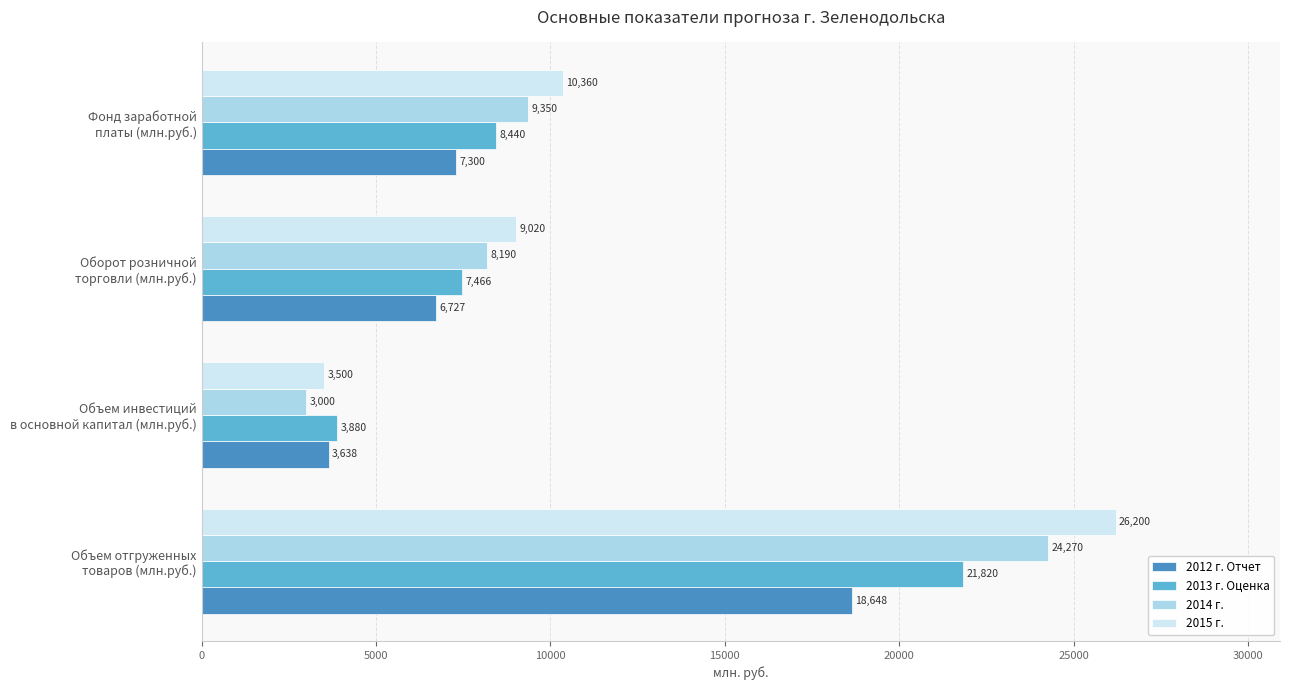

What is the average value of the 2012 г. Отчет series?

9078.2